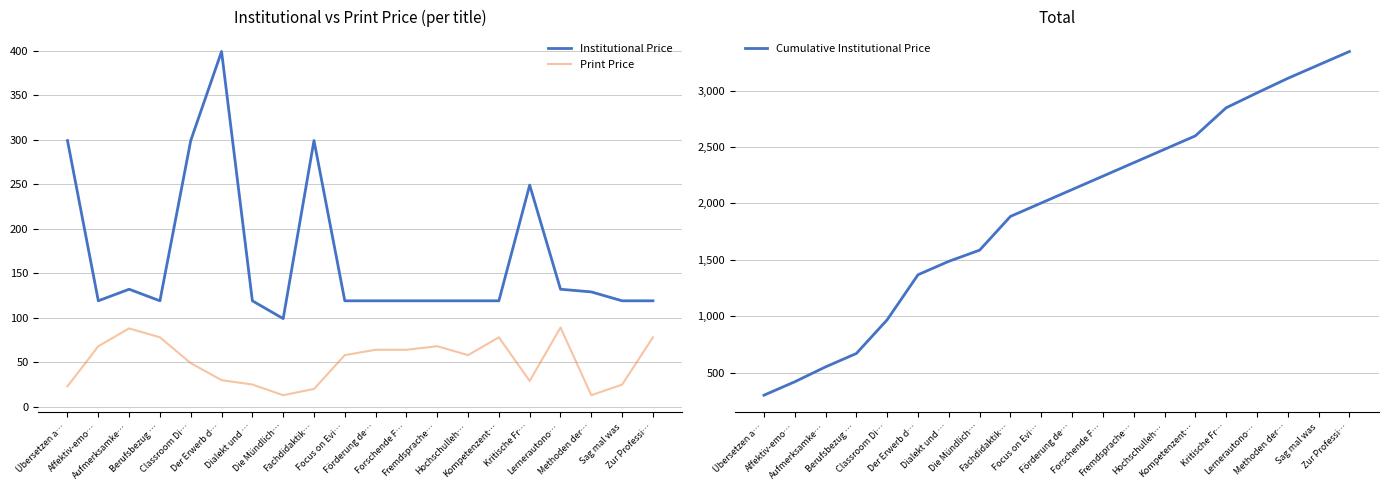

What are all the series names shown in the legend?

Institutional Price, Print Price, Cumulative Institutional Price